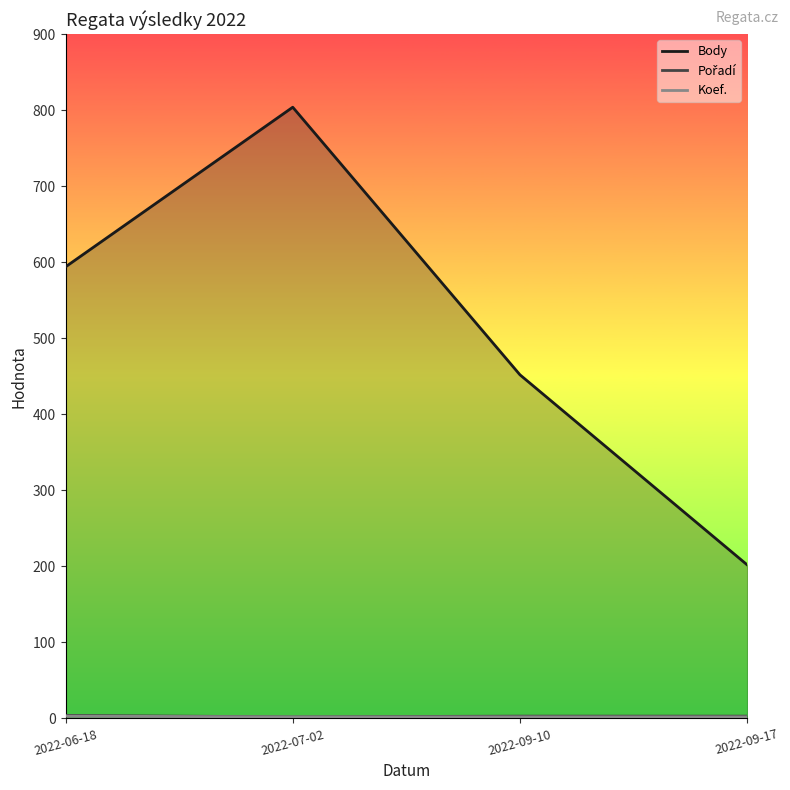

At how many categories does at least one series exceed 276?

3